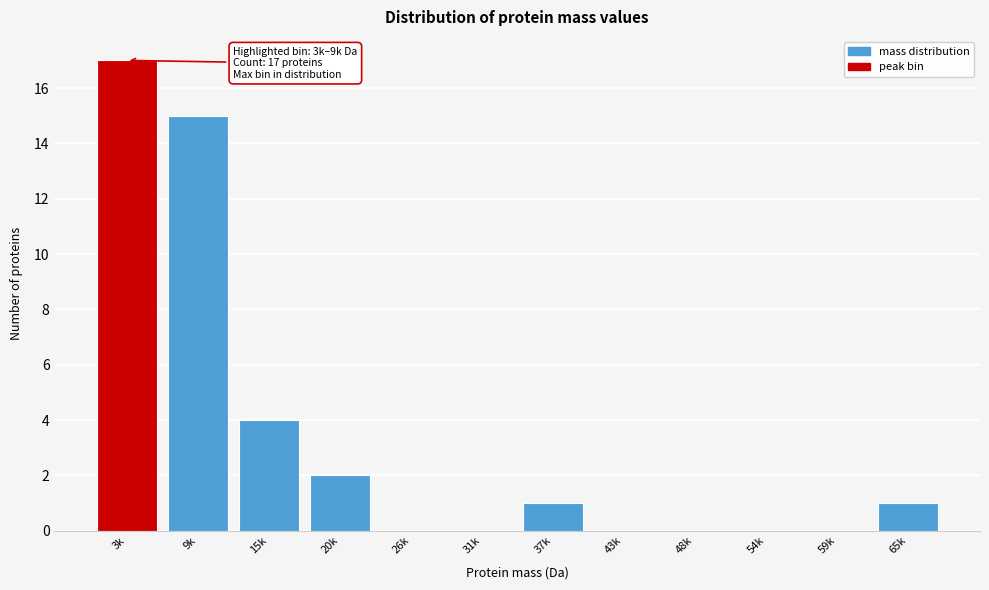

Reading right to left, extract all data points from this chart.

65k=1	59k=0	54k=0	48k=0	43k=0	37k=1	31k=0	26k=0	20k=2	15k=4	9k=15	3k=17